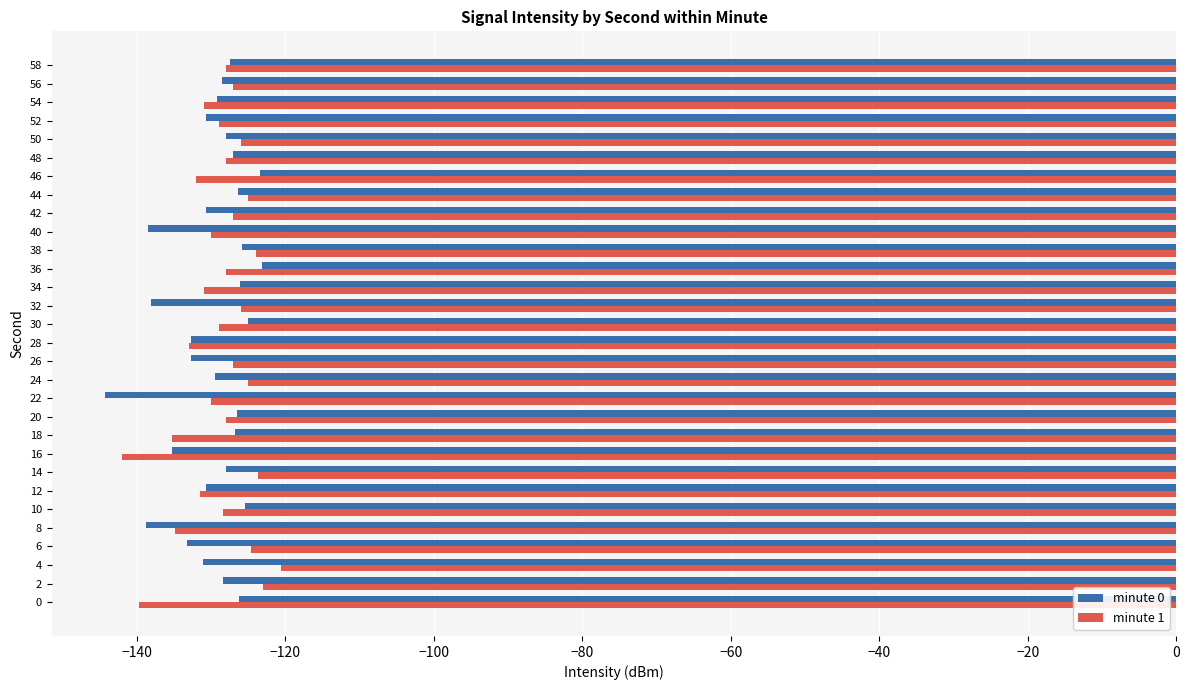

The minute 1 series shows -244.3 at 16. True or false?

False